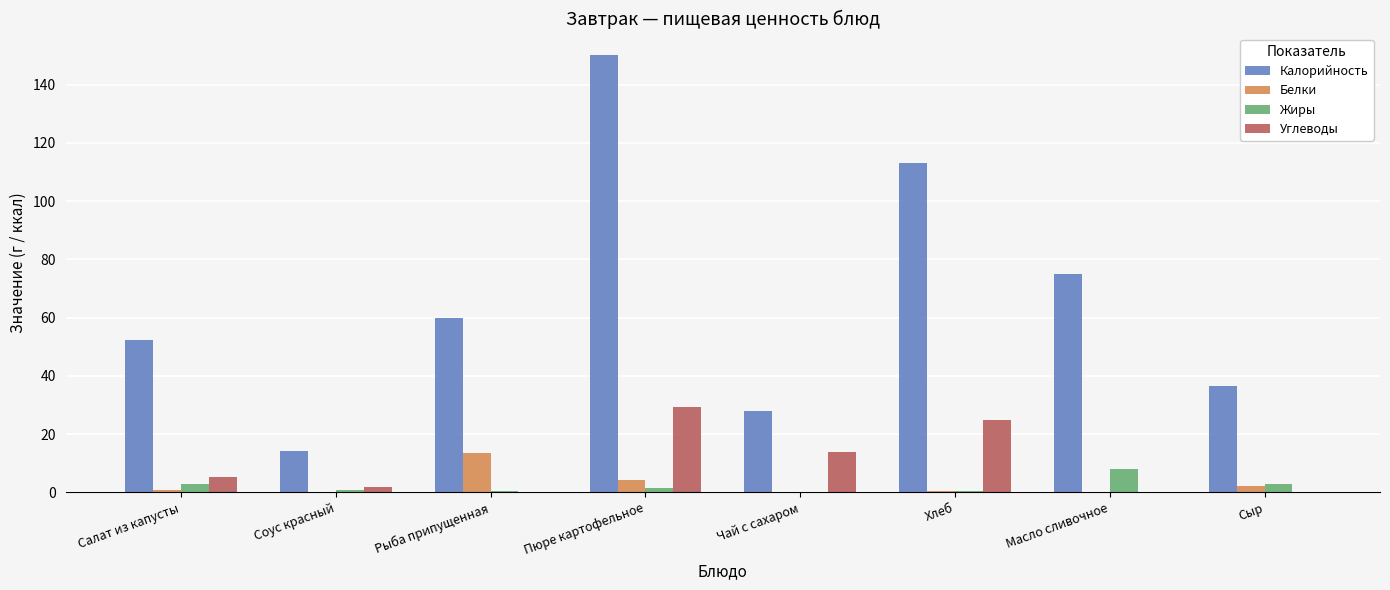

What is the maximum value shown in the chart?

150.0